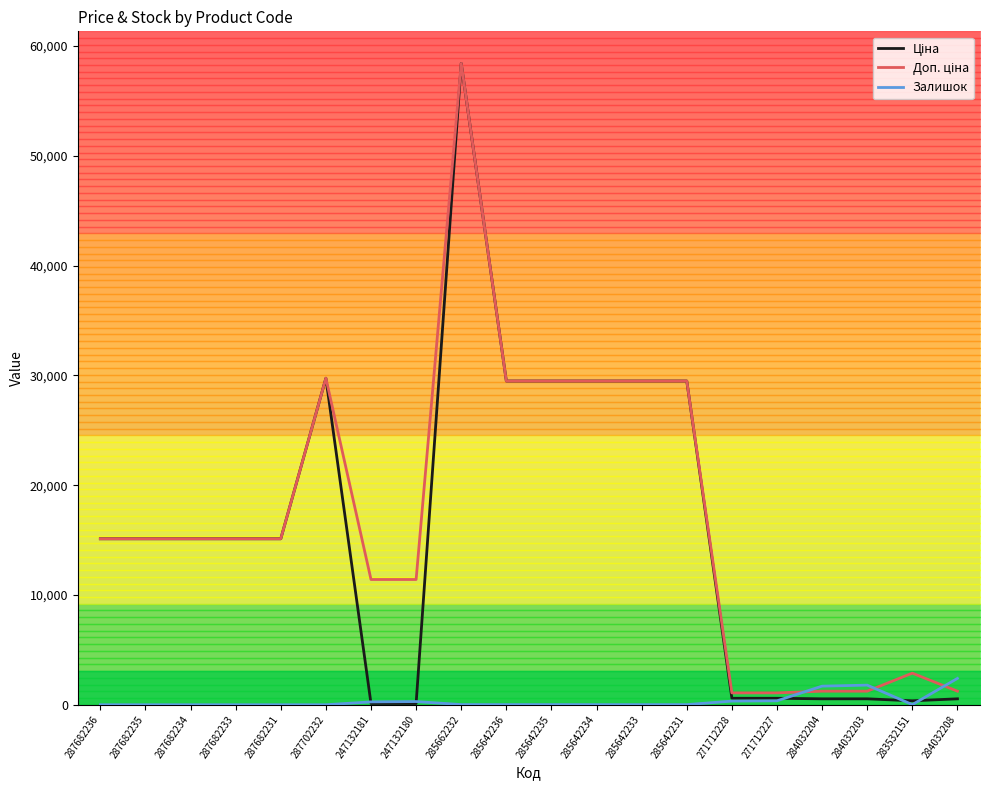

What is the label of the 13th point from the right?

247132180